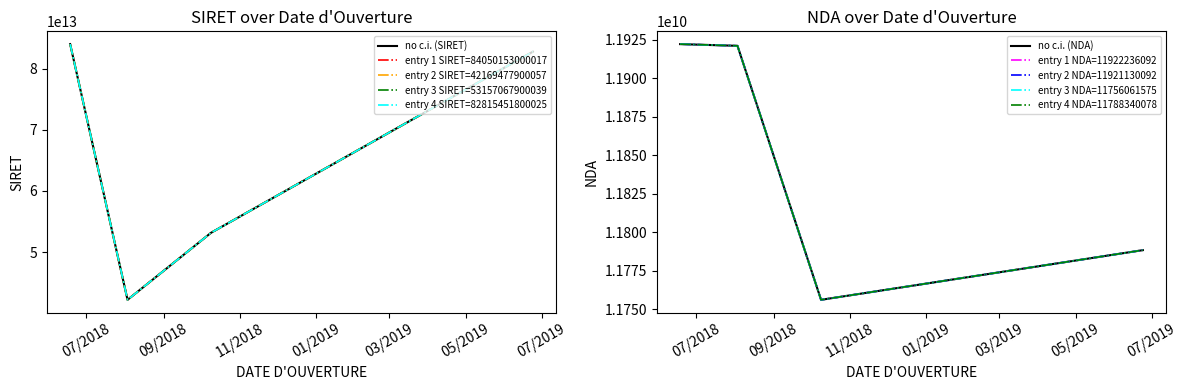

What is the difference between the maximum and minimum values?

166174517